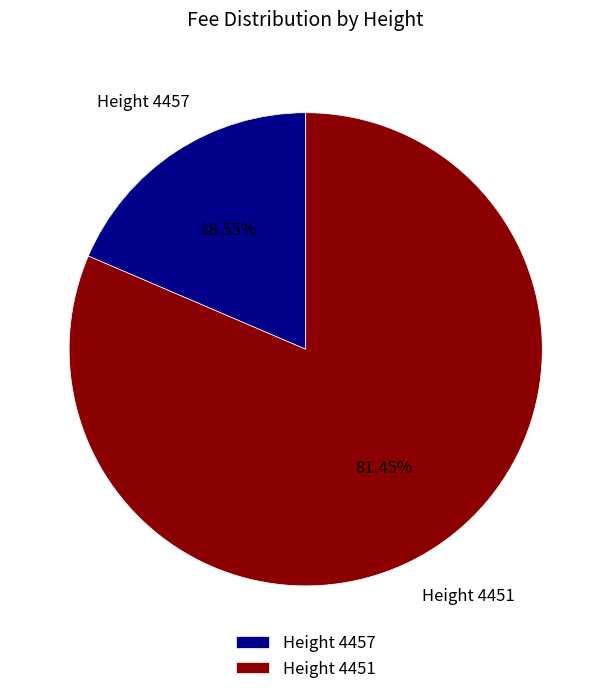

Is there any slice that represents more than half of the pie?

Yes